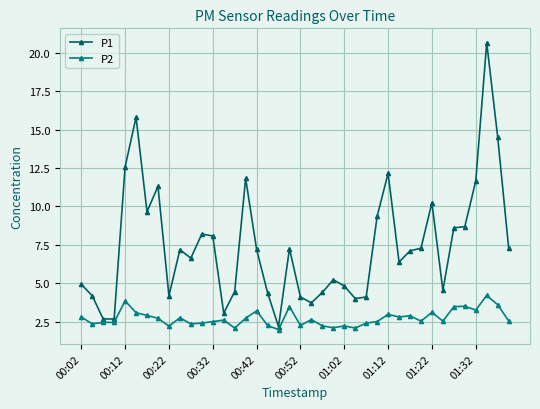

Does the chart display data point markers on the line(s)?

Yes